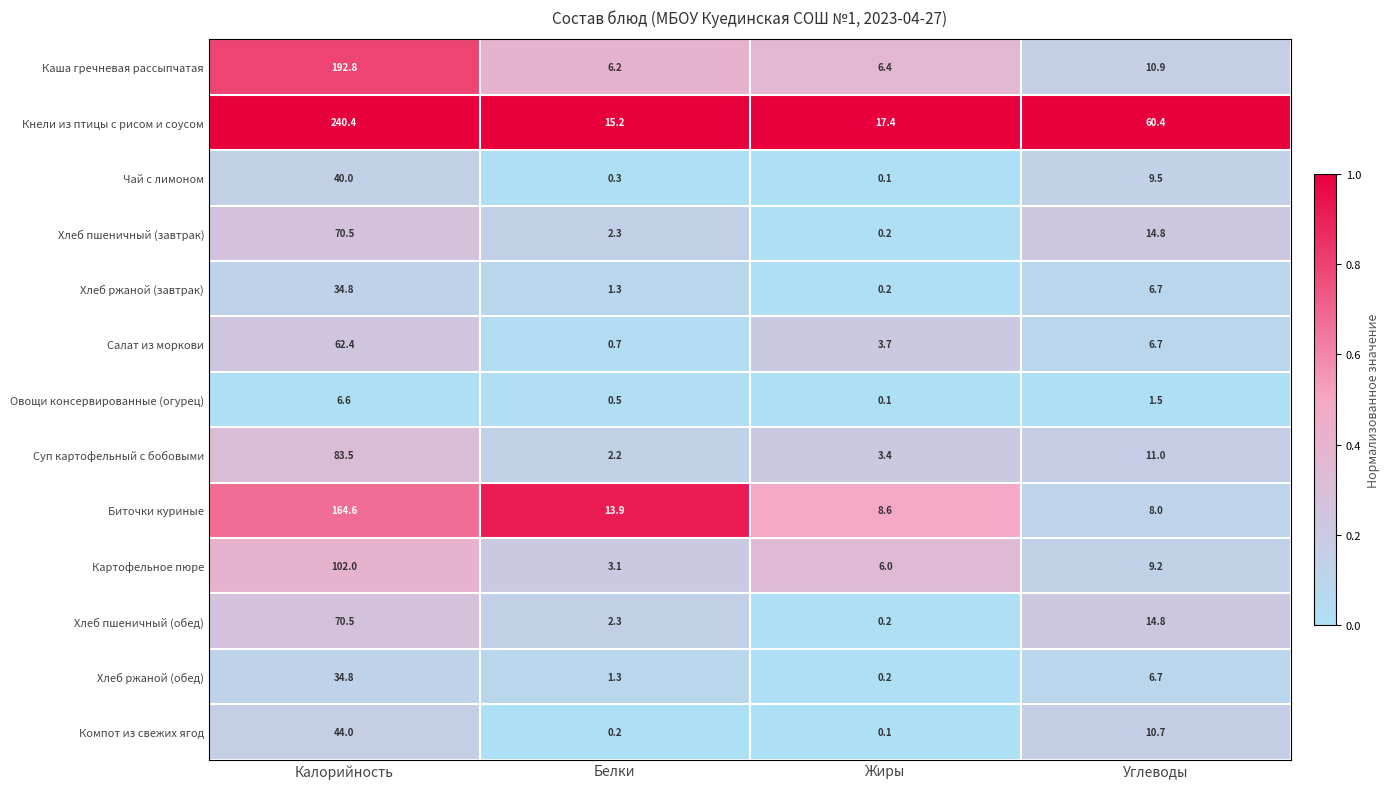

What is the difference between the maximum and minimum values in the Картофельное пюре series?

98.9